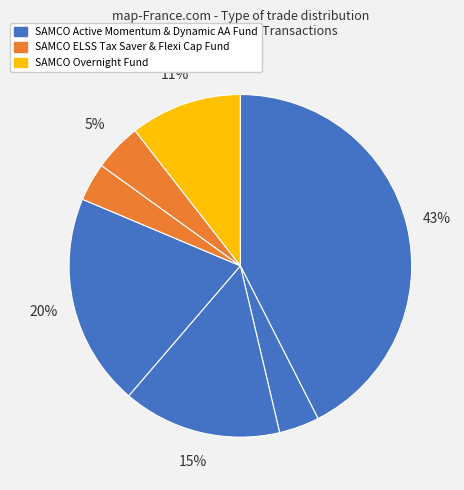

Rank the categories by value from lowest to highest.

SAMCO ELSS TAX SAVER FUND, SAMCO ACTIVE MOMENTUM FUND (2), SAMCO FLEXI CAP FUND, SAMCO OVERNIGHT FUND, SAMCO DYNAMIC ASSET ALLOCATION FUND (3), SAMCO DYNAMIC ASSET ALLOCATION FUND (4), SAMCO ACTIVE MOMENTUM FUND (1)